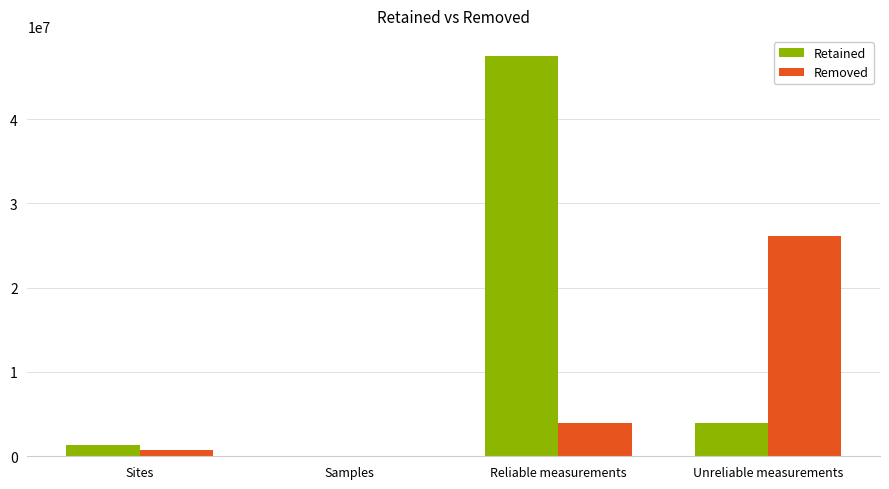

Is it true that Retained equals 47499882 at Reliable measurements?

True